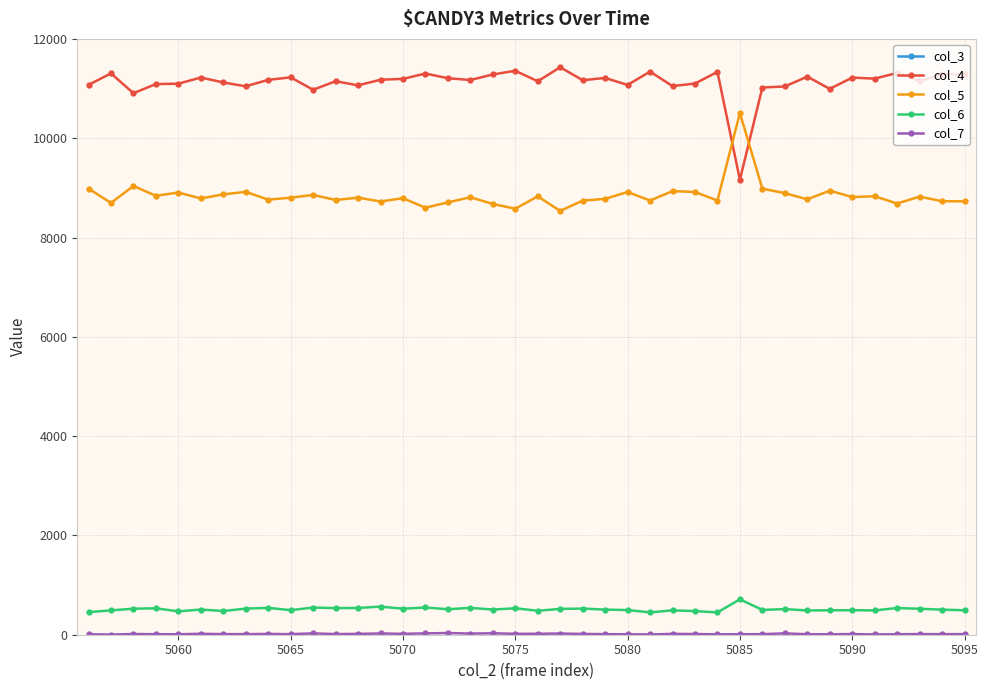

True or false: col_4 has a value of 6313 at 5070.

False